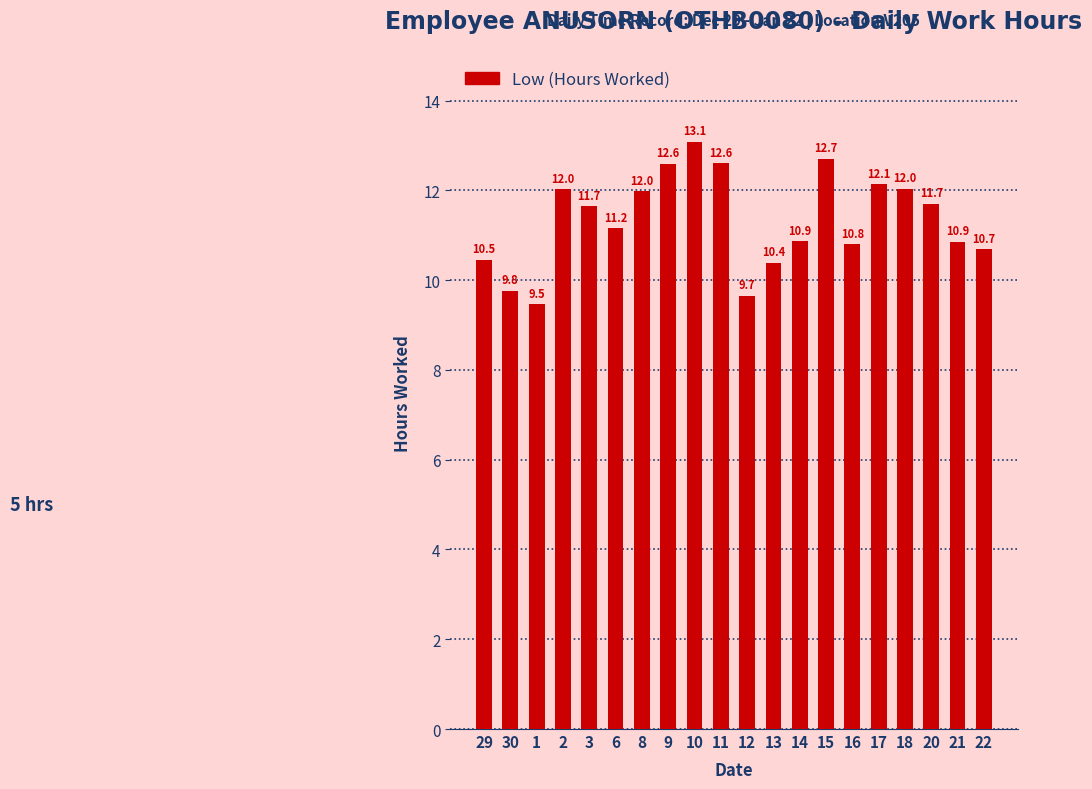

Reading left to right, extract all data points from this chart.

10.5	9.8	9.5	12.0	11.7	11.2	12.0	12.6	13.1	12.6	9.7	10.4	10.9	12.7	10.8	12.1	12.0	11.7	10.9	10.7